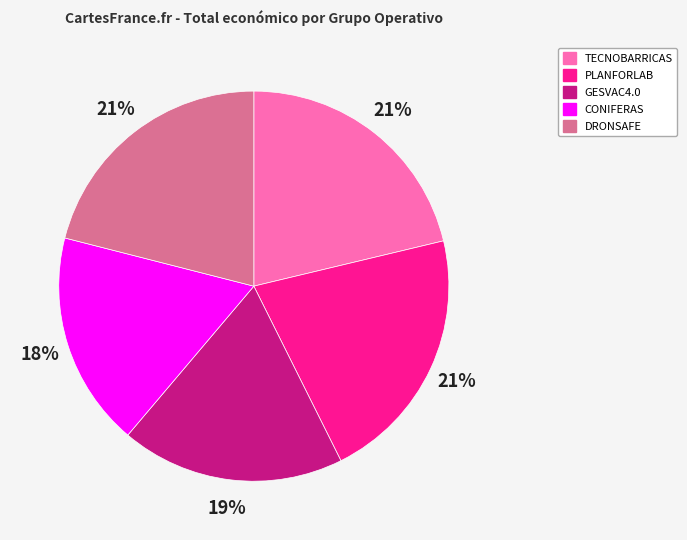

True or false: TECNOBARRICAS accounts for 21% of the total.

True